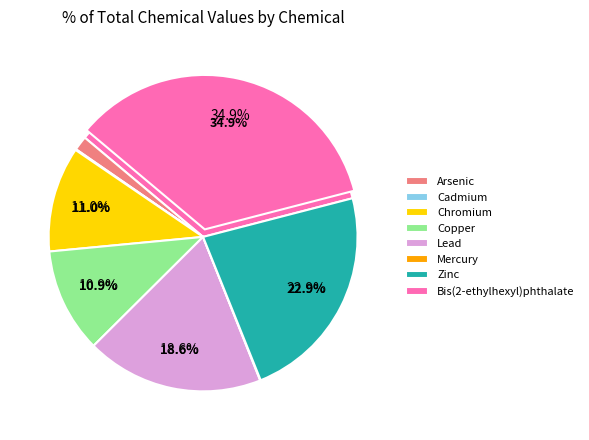

Count the number of slices in the pie.

8